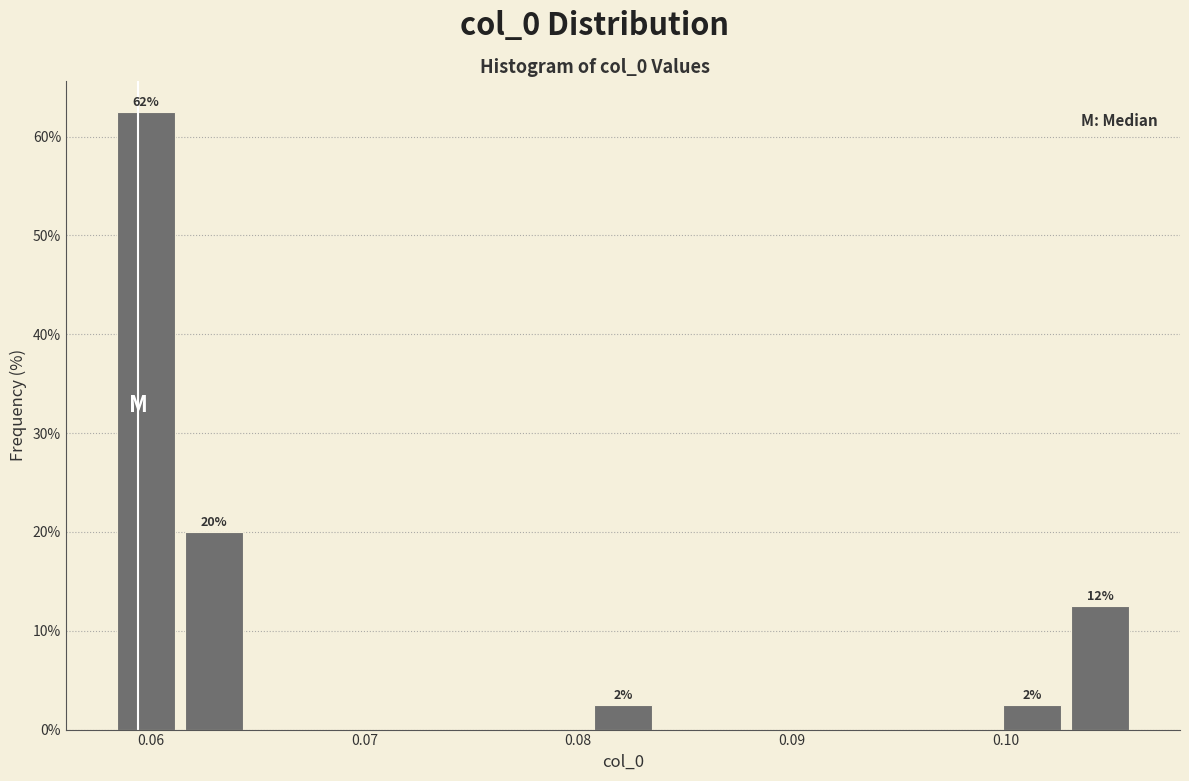

Read against the x-axis, roughly where is the centre of the tallest bar?

0.060